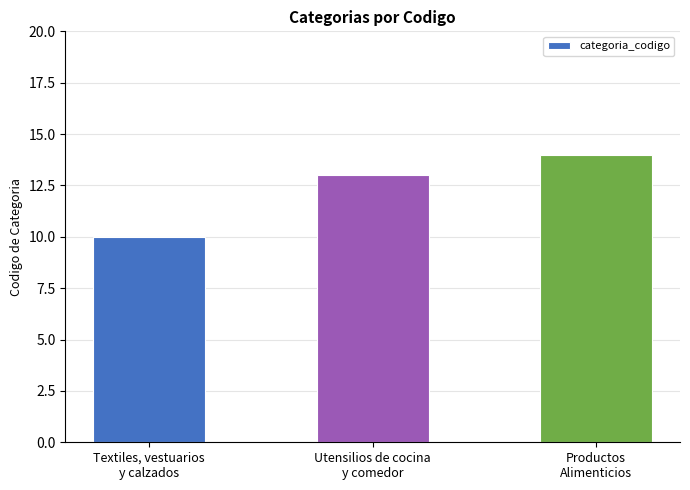

What position from the left is Productos
Alimenticios?

3